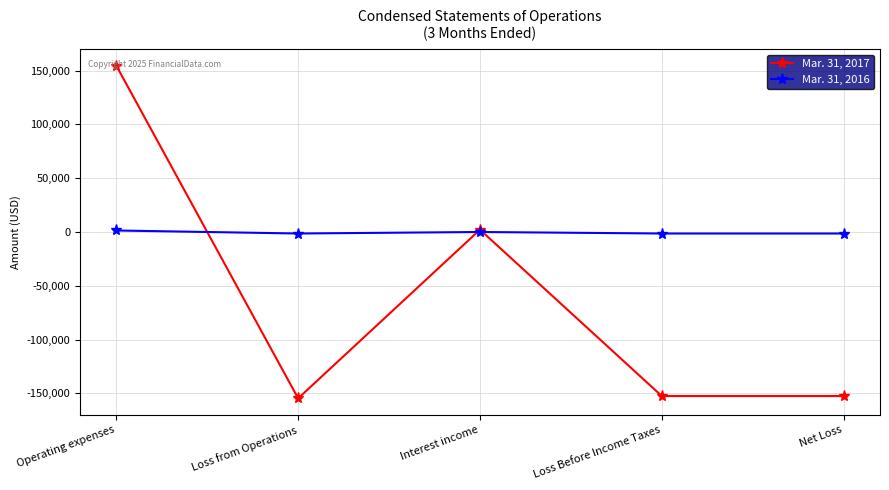

What is the minimum value shown in the chart?

-154660